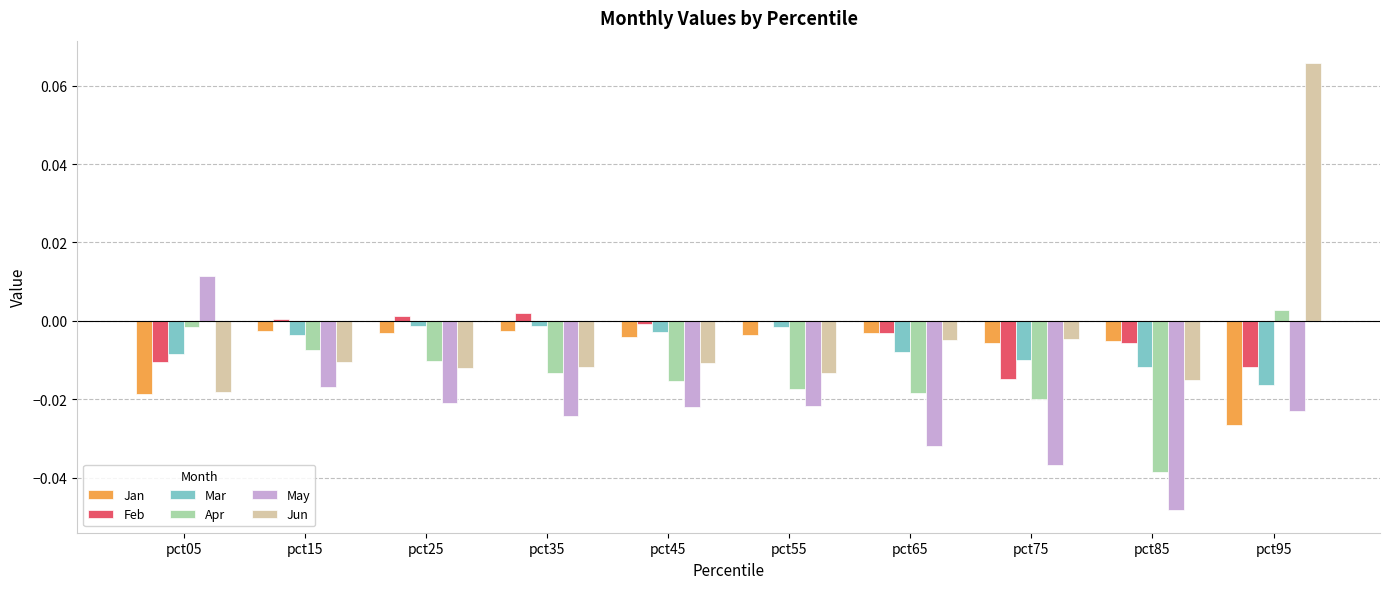

Which series changed the most between pct25 and pct95?

Jun